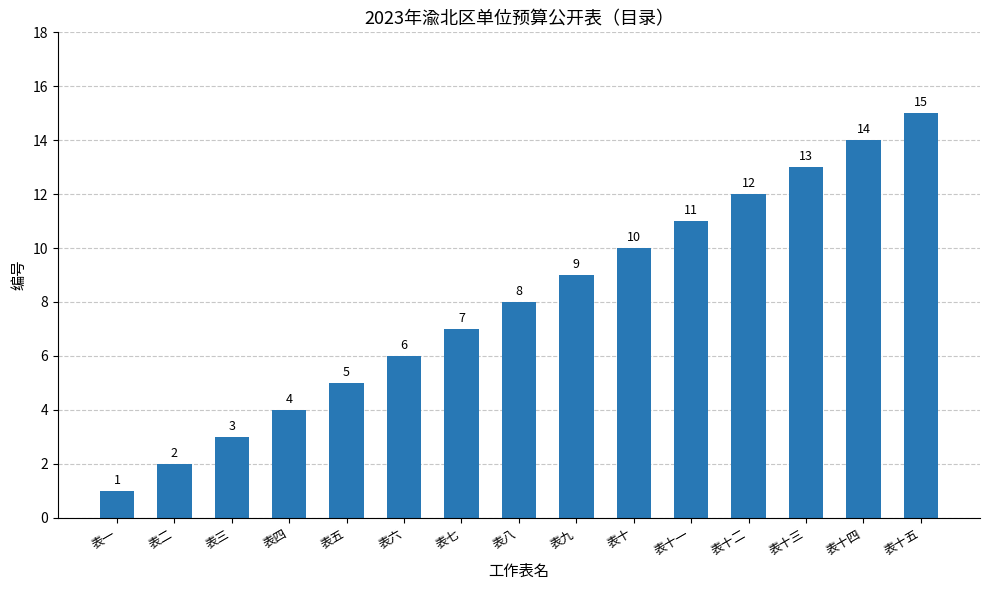

Rank the categories by value from highest to lowest.

表十五, 表十四, 表十三, 表十二, 表十一, 表十, 表九, 表八, 表七, 表六, 表五, 表四, 表三, 表二, 表一